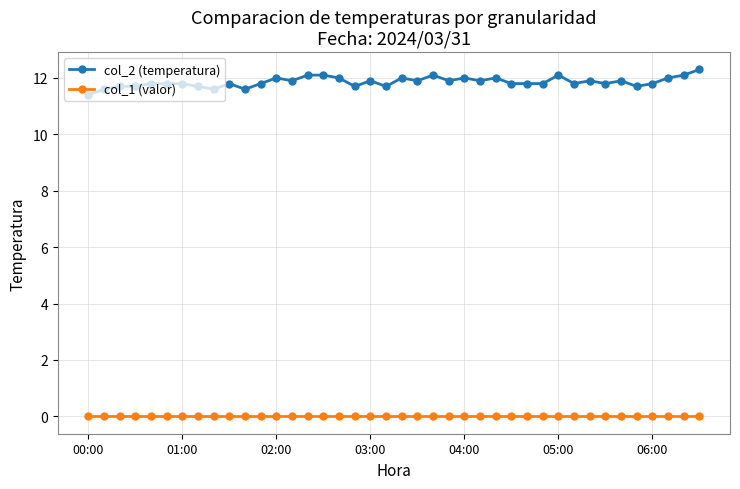

What is the maximum value shown in the chart?

12.3